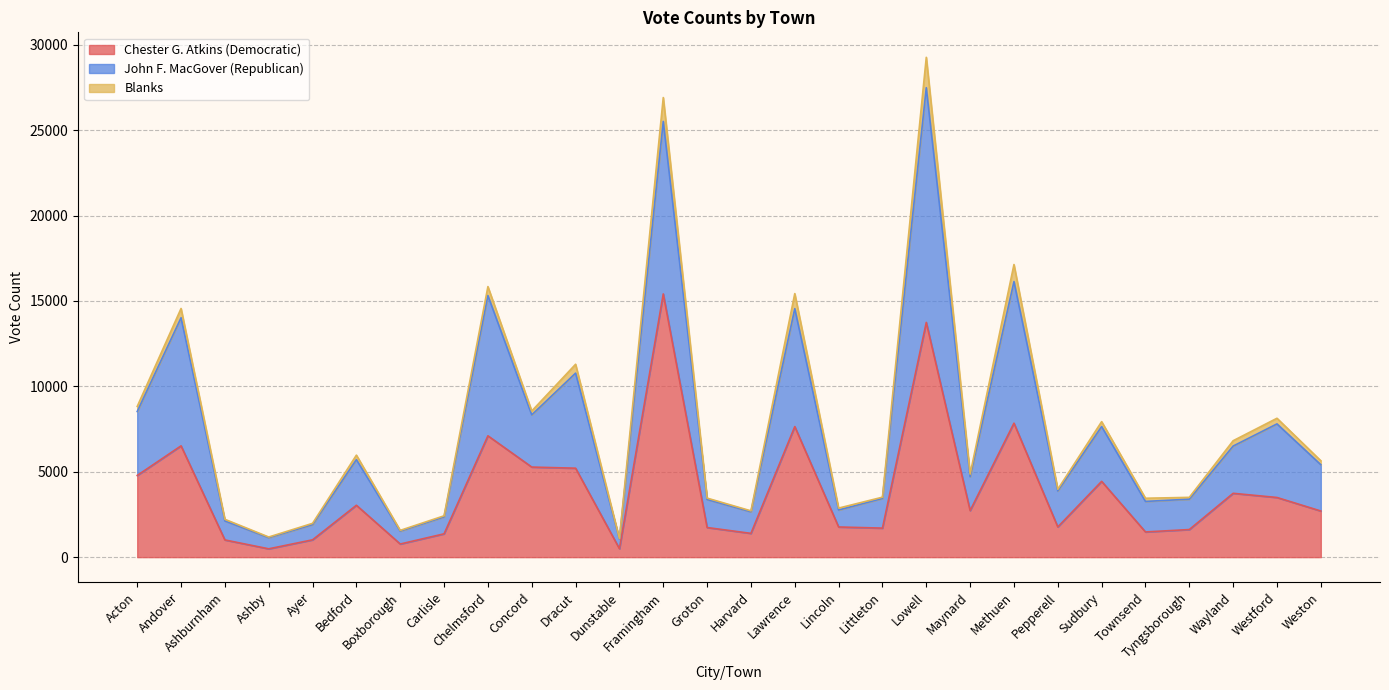

At which label does Chester G. Atkins (Democratic) reach its peak?

Framingham